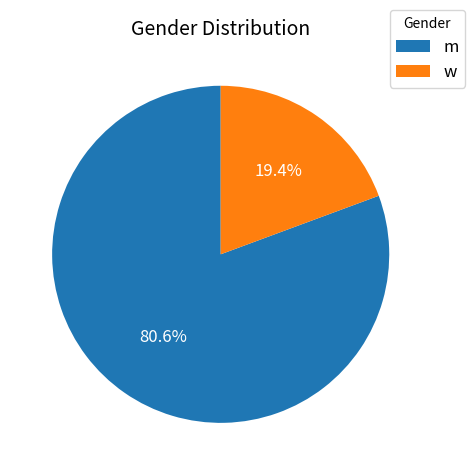

Which slice represents more than half of the pie?

m